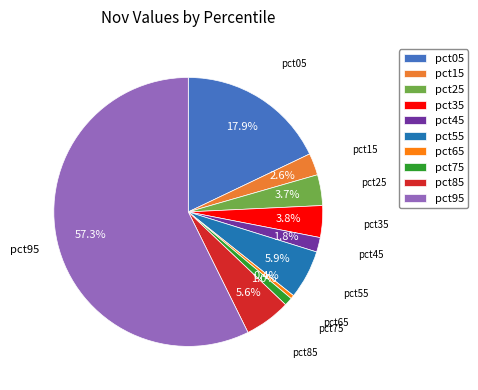

Which has a higher value, pct45 or pct05?

pct05